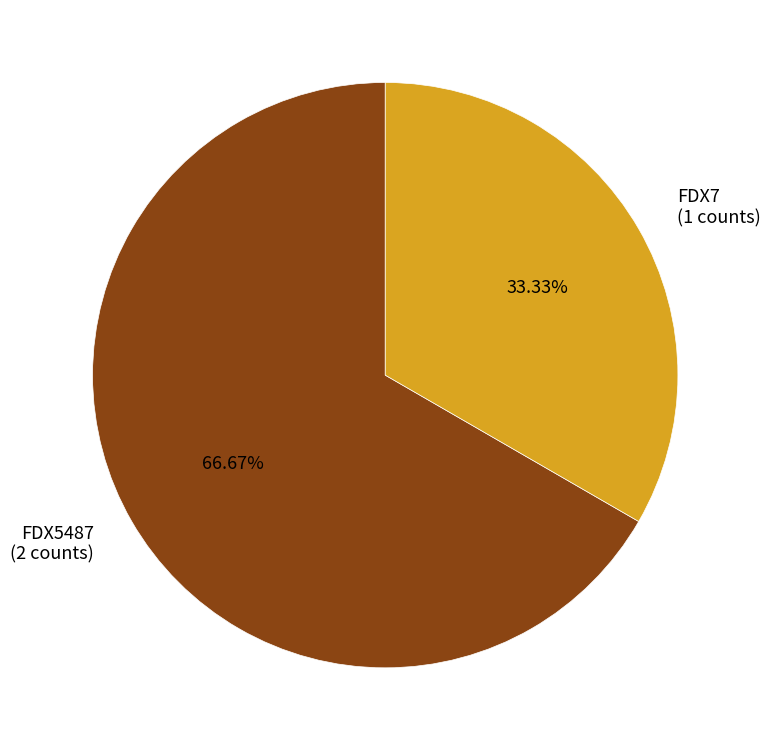

To the nearest percent, what portion does FDX5487 represent?

67%